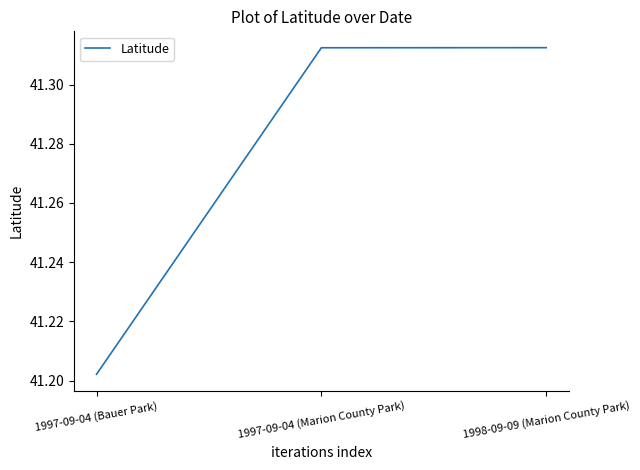

Where is the data nearest to the value 41?

1997-09-04 (Bauer Park)